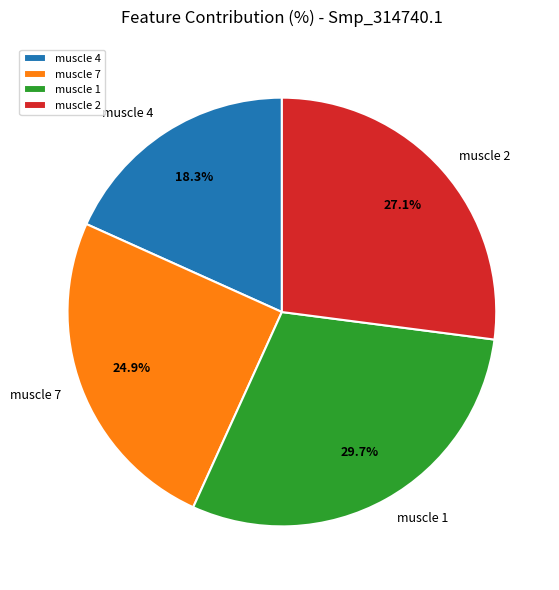

To the nearest percent, what is the difference between the muscle 4 and muscle 1 slice percentages?

11%